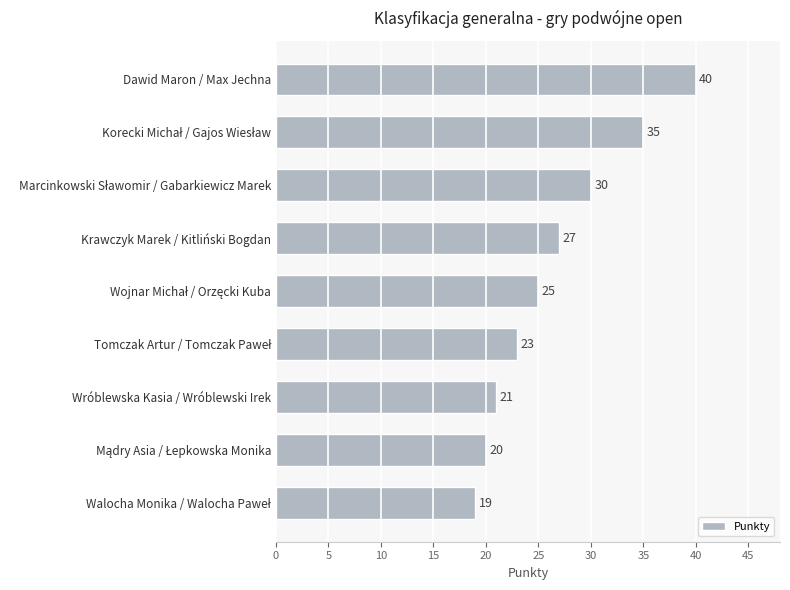

Is it true that the value at Wróblewska Kasia / Wróblewski Irek is 30?

False